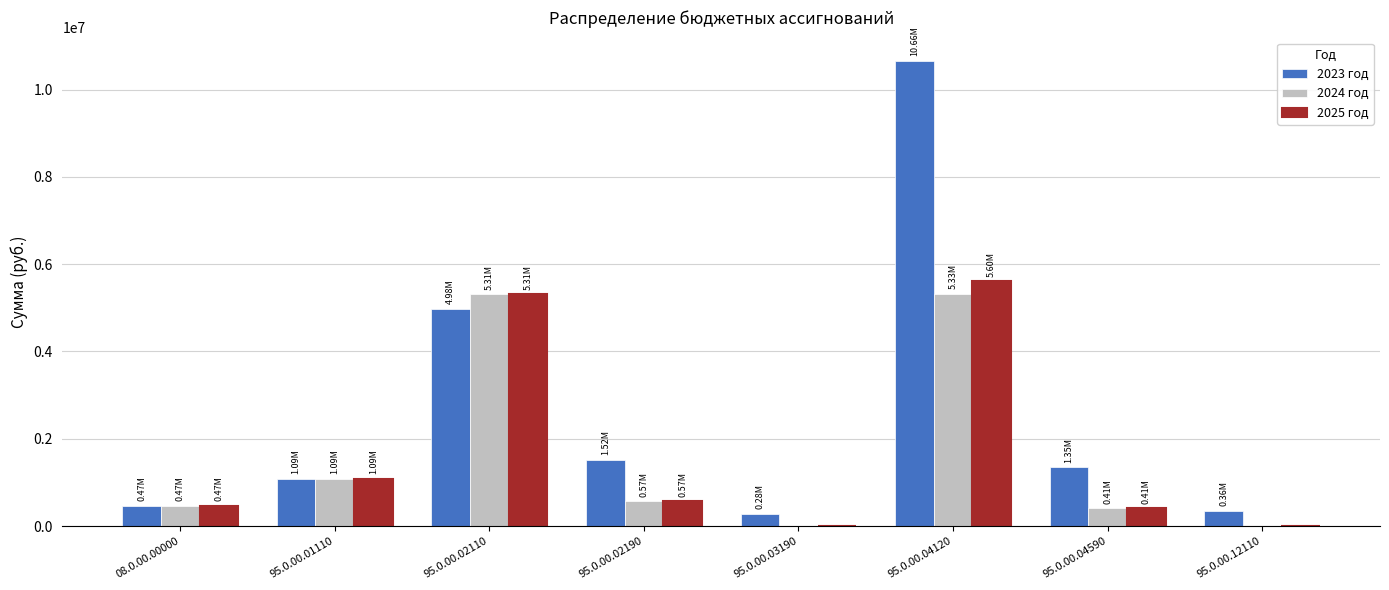

What is the sum of the 2023 год values at 95.0.00.03190 and 95.0.00.02110?

5261200.0